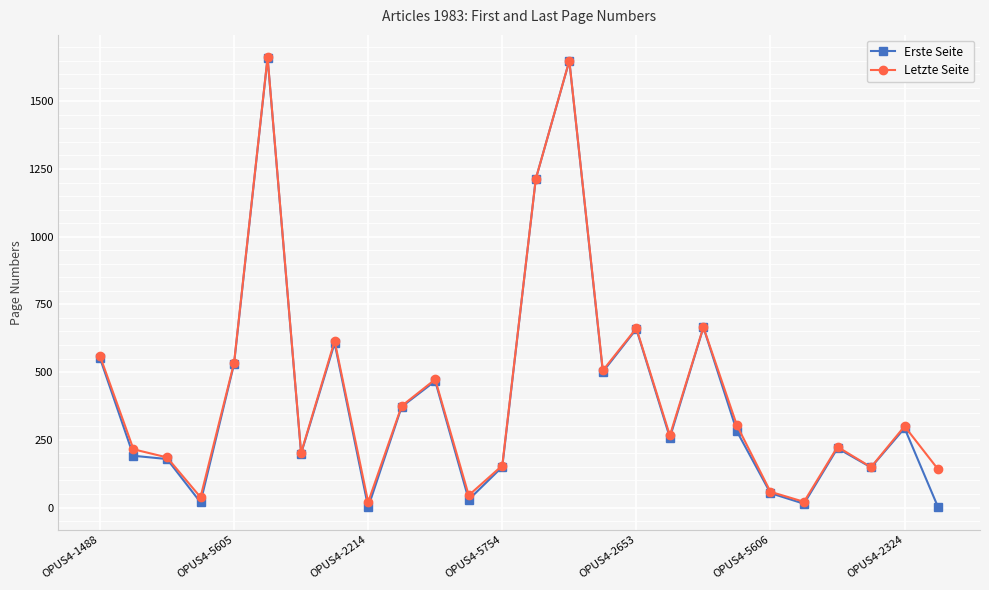

What is the maximum value shown in the chart?

1662